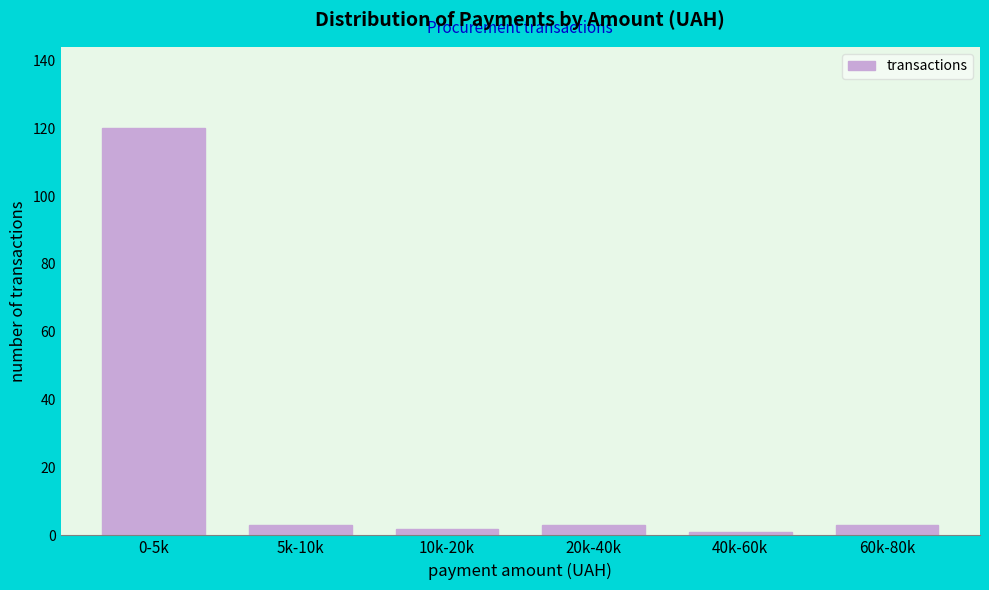

Reading left to right, transcribe all the data shown in this chart.

120	3	2	3	1	3